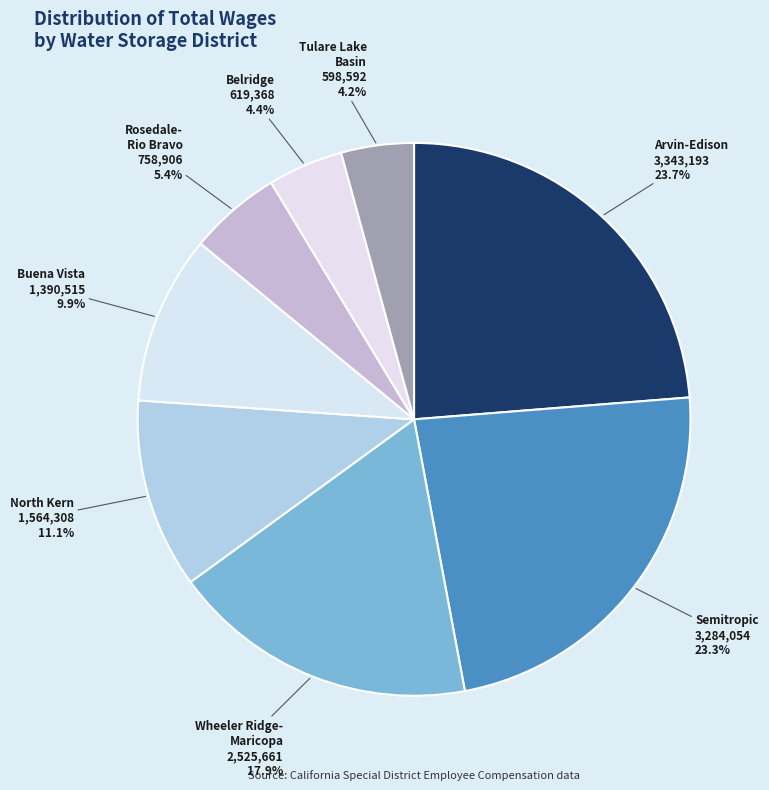

Does any single category account for the majority?

No